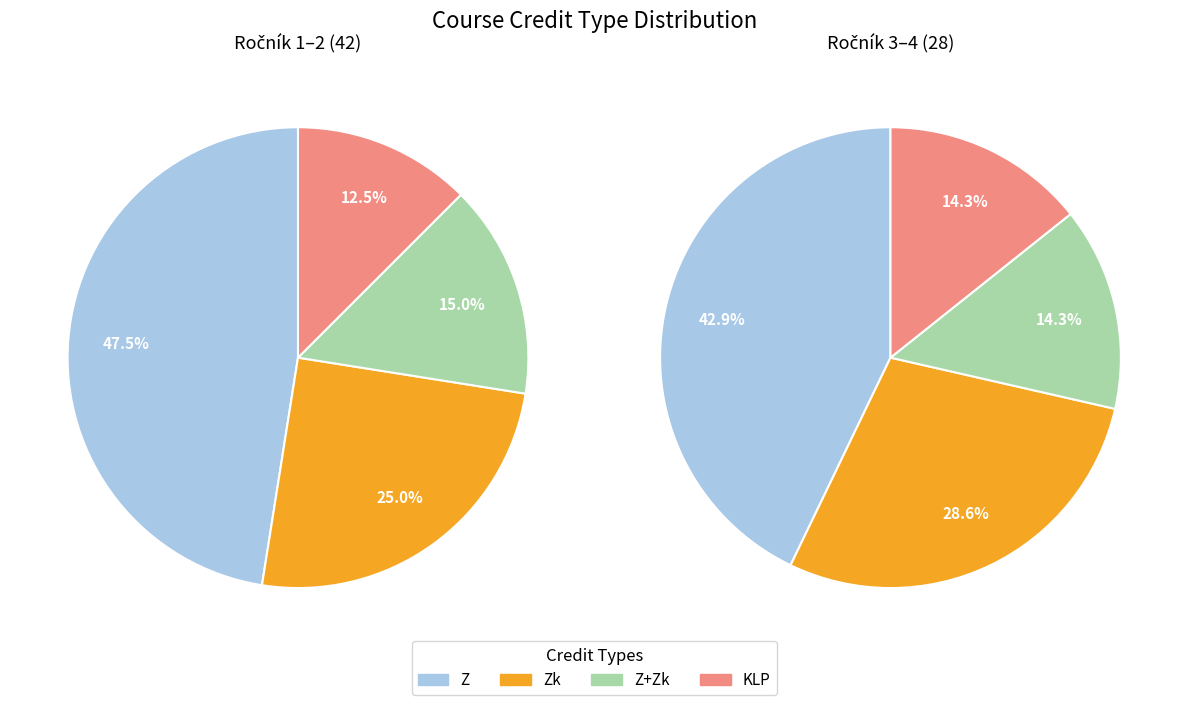

Is it true that 29 is 1% of the pie?

False